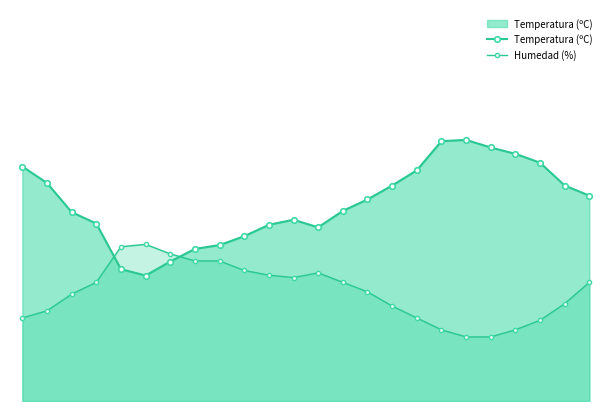

At 0, list the series in order from largest to smallest.

Temperatura (ºC), Humedad (%)